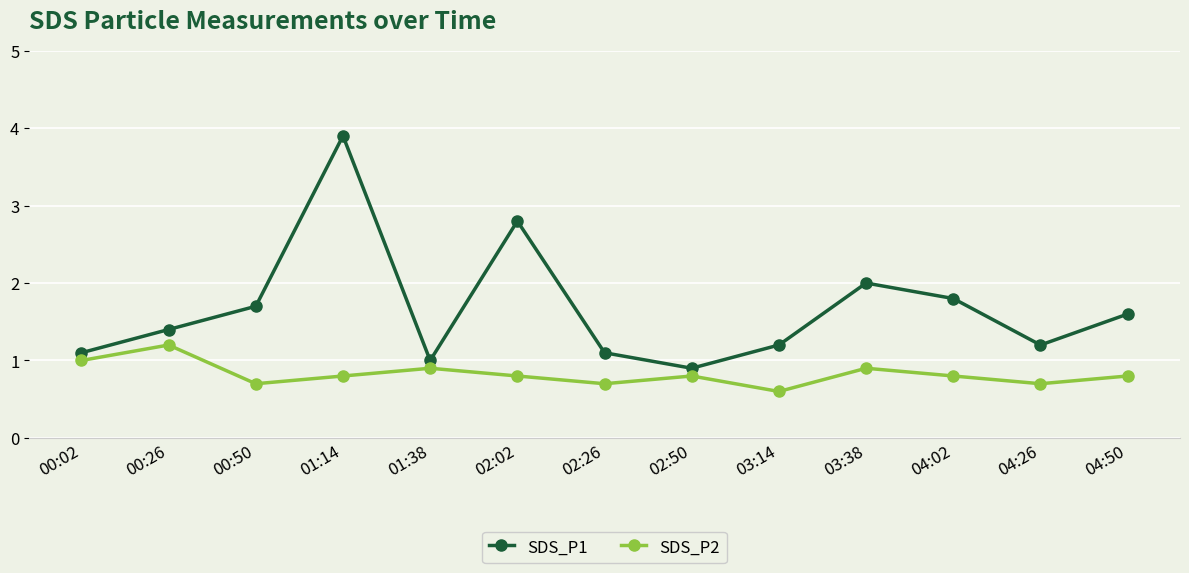

True or false: SDS_P2 and SDS_P1 cross at least once.

False